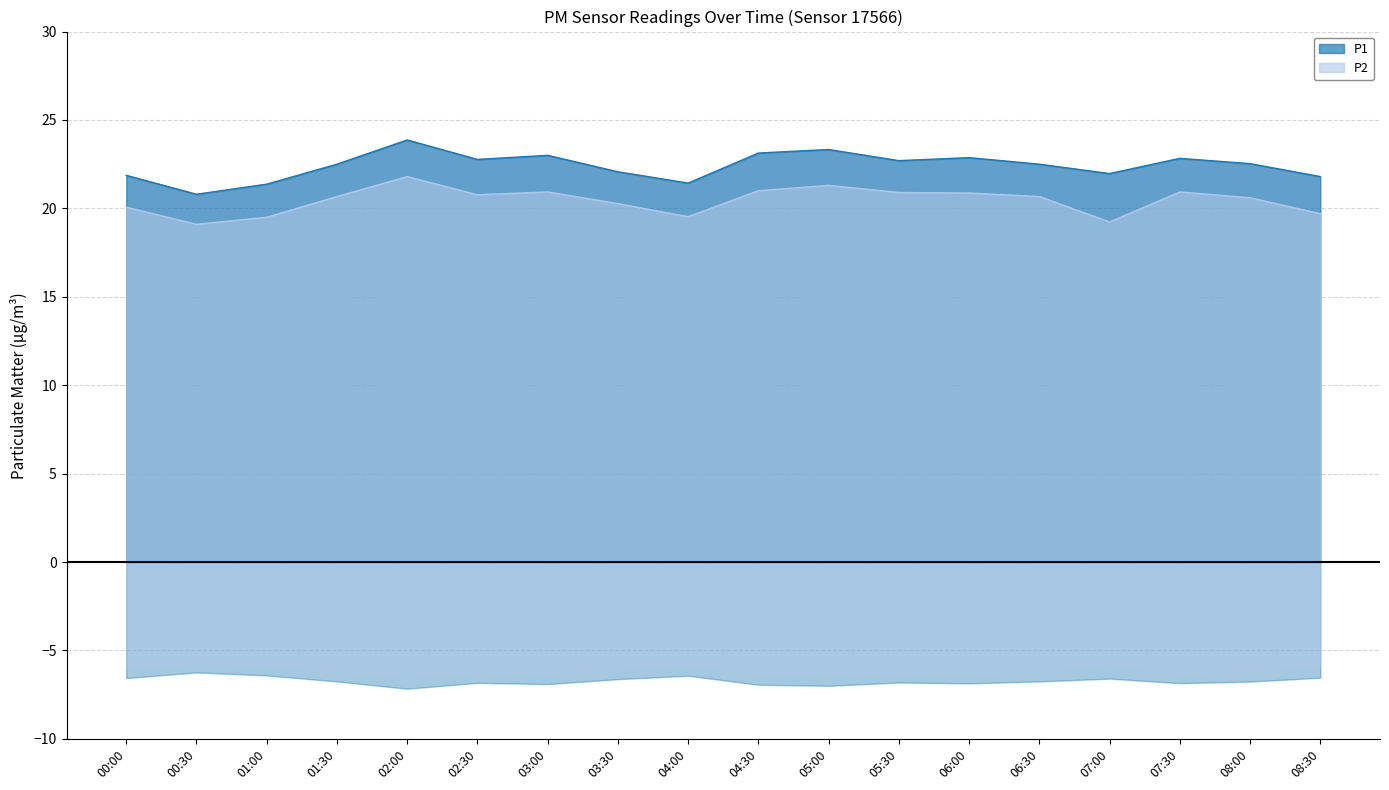

What value does the P2 series have at 03:00?

20.9